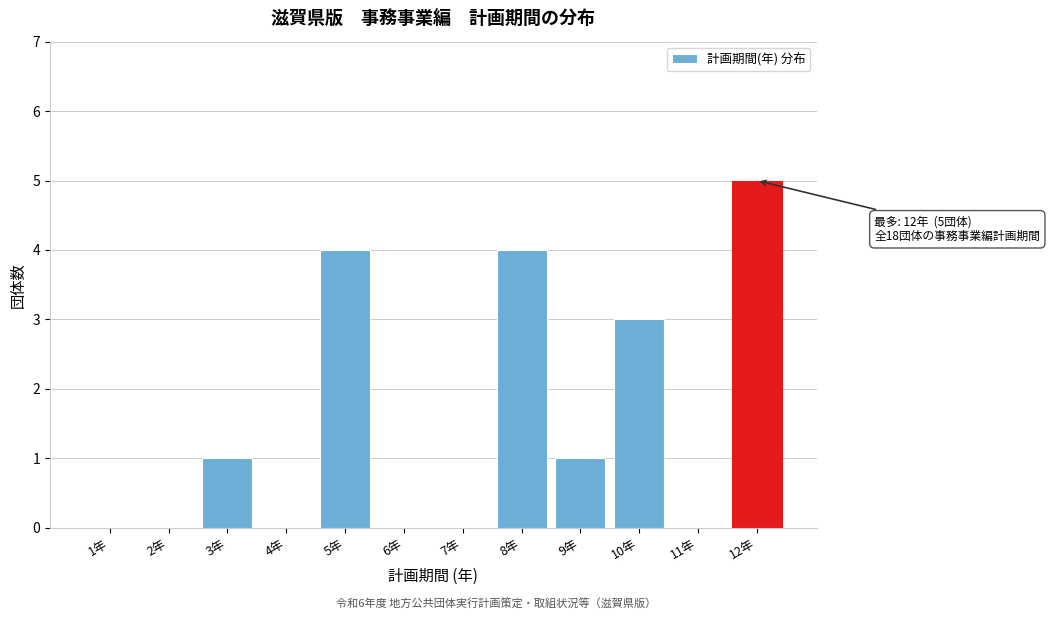

Reading left to right, list all the values displayed in this chart.

1年=0	2年=0	3年=1	4年=0	5年=4	6年=0	7年=0	8年=4	9年=1	10年=3	11年=0	12年=5